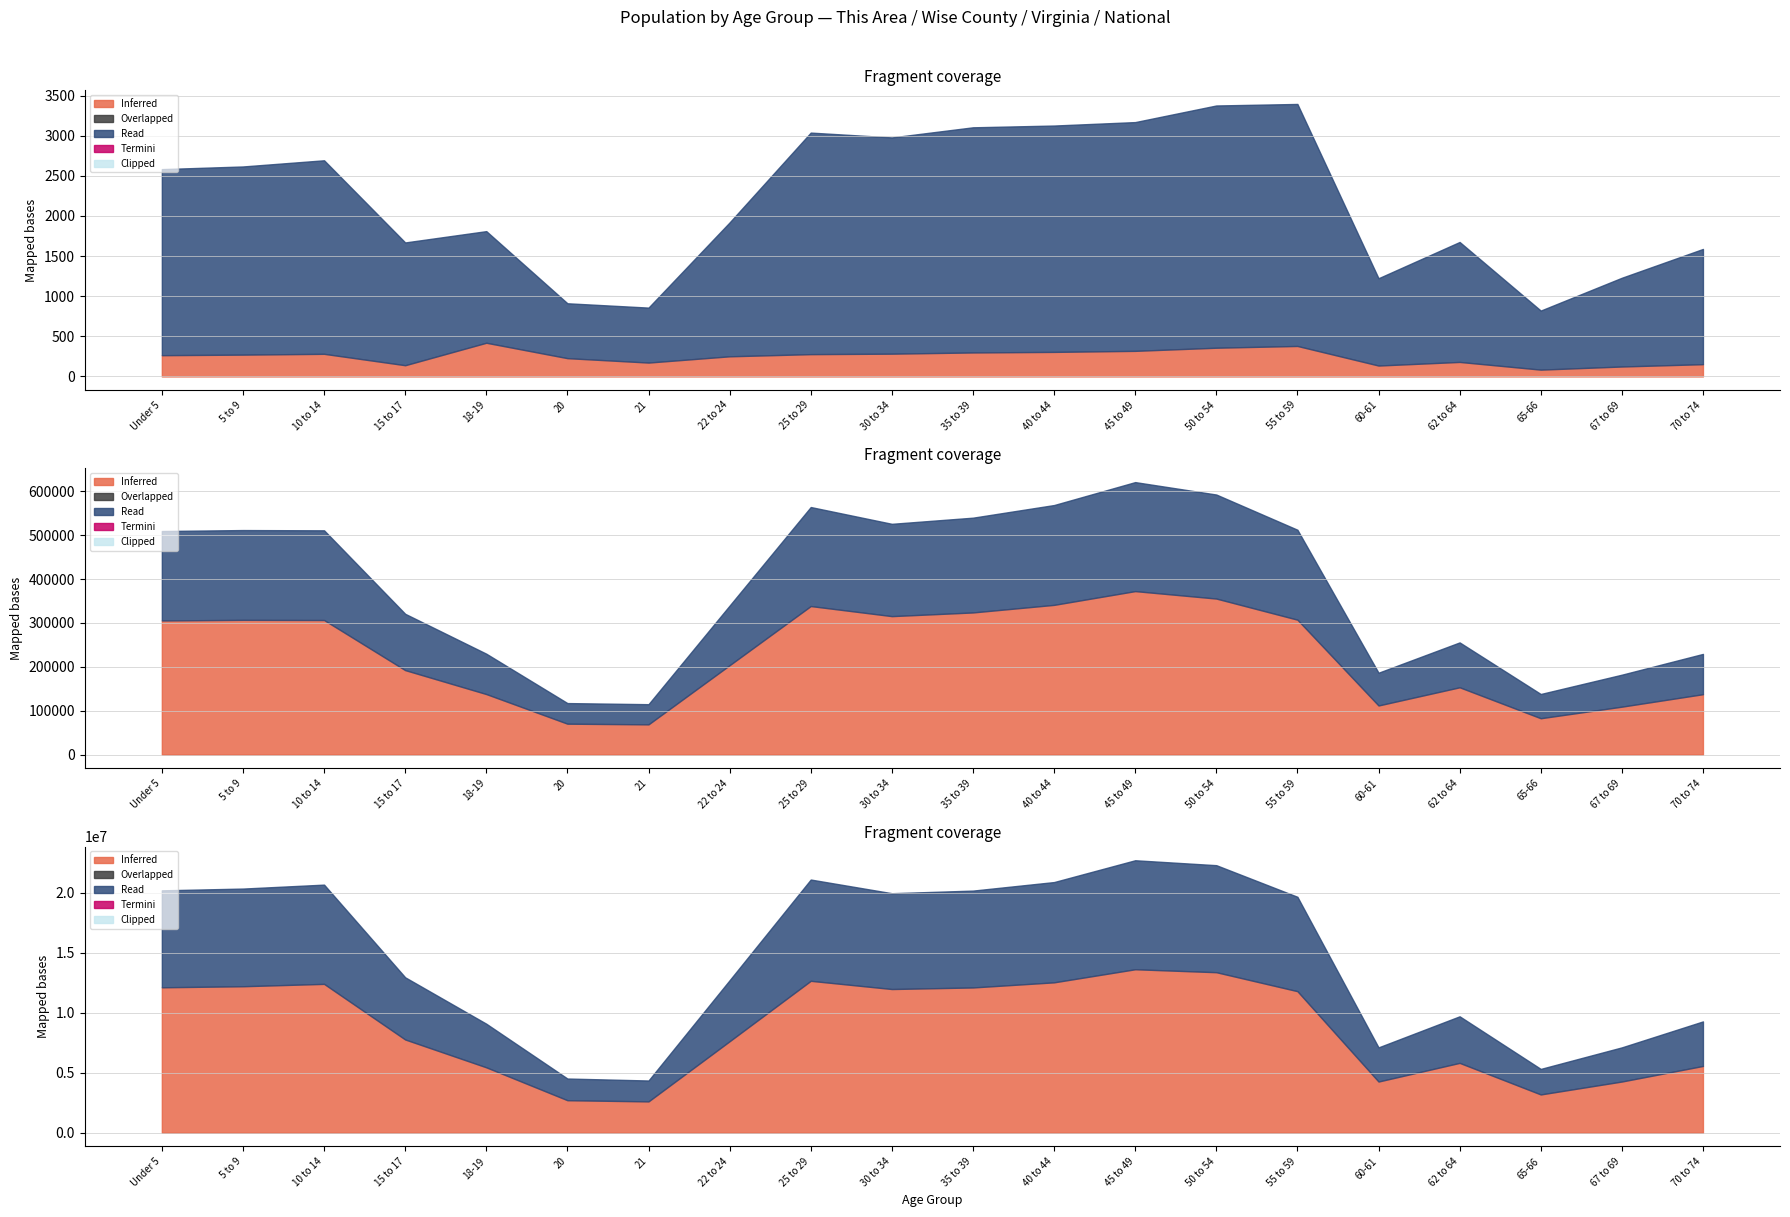

Between Under 5 and 55 to 59, which series saw the biggest shift?

National